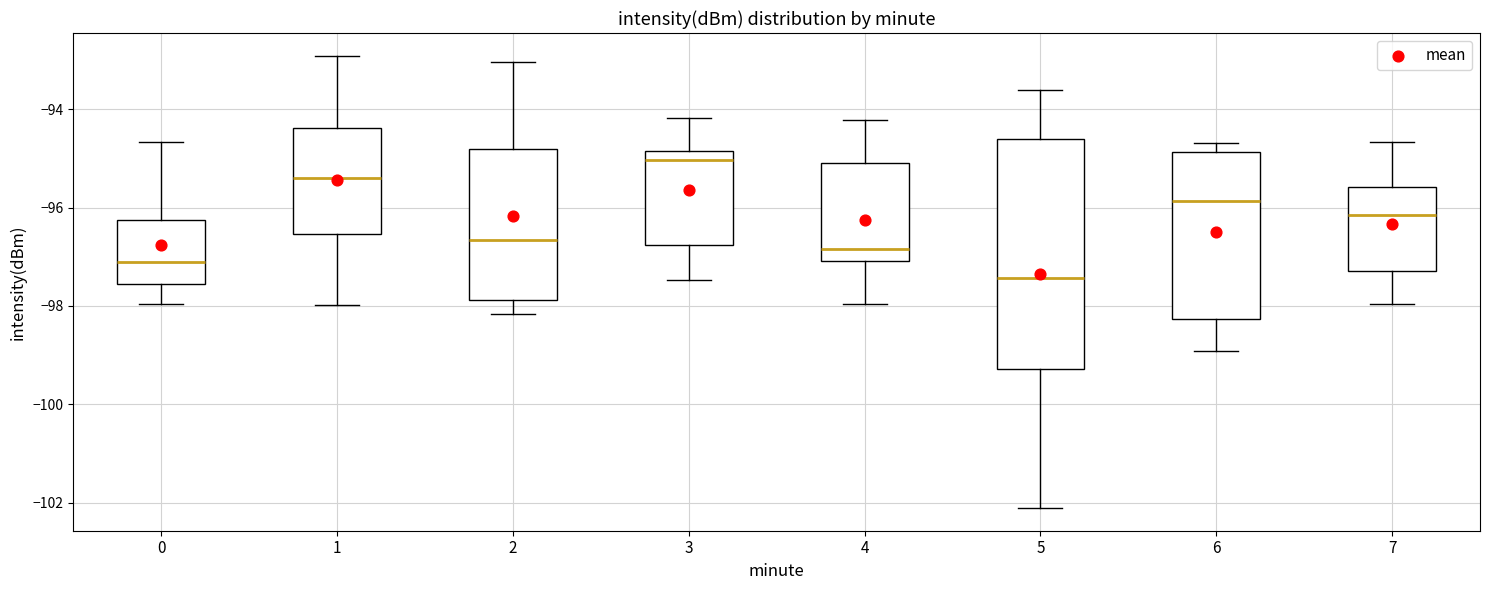

Comparing the boxes themselves (not the whiskers), which one is the tallest?

5